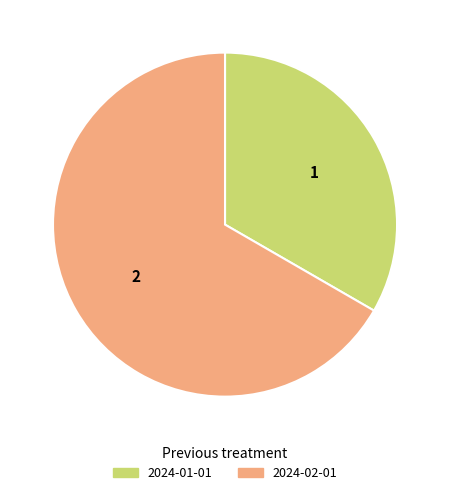

True or false: 2024-01-01 accounts for 33% of the total.

True